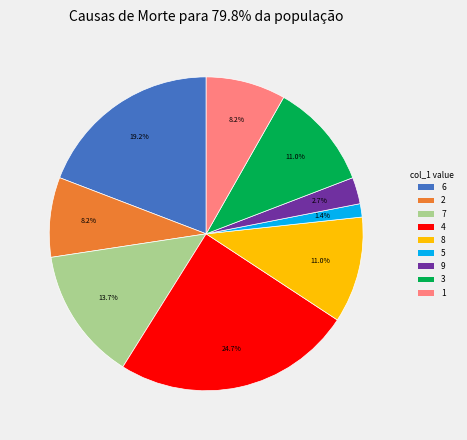

Combined, what portion of the pie is 2 and 4?

32.9%